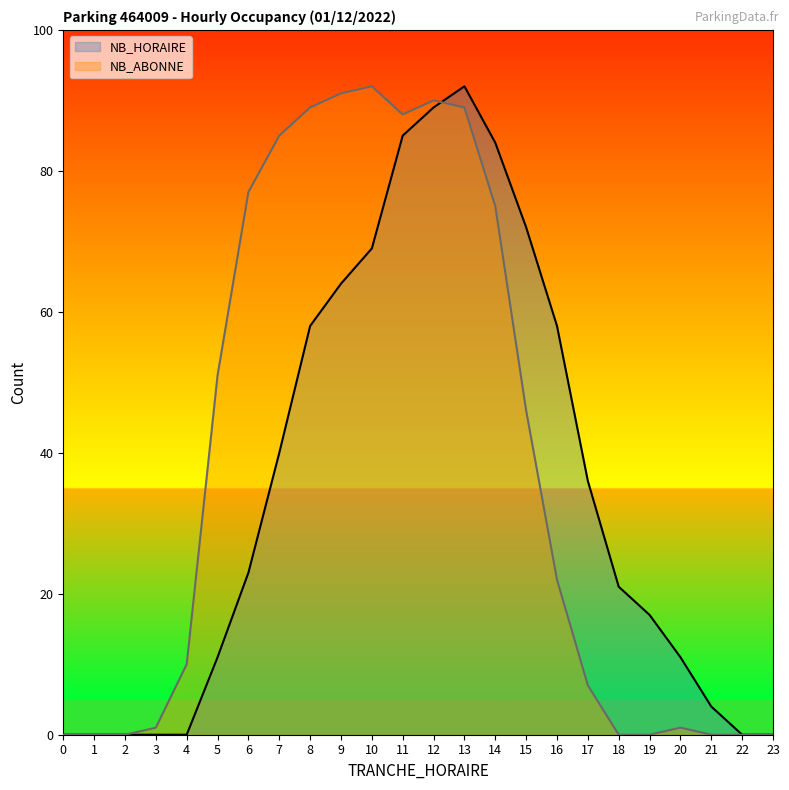

What is the difference between the maximum and minimum values in the NB_ABONNE series?

92